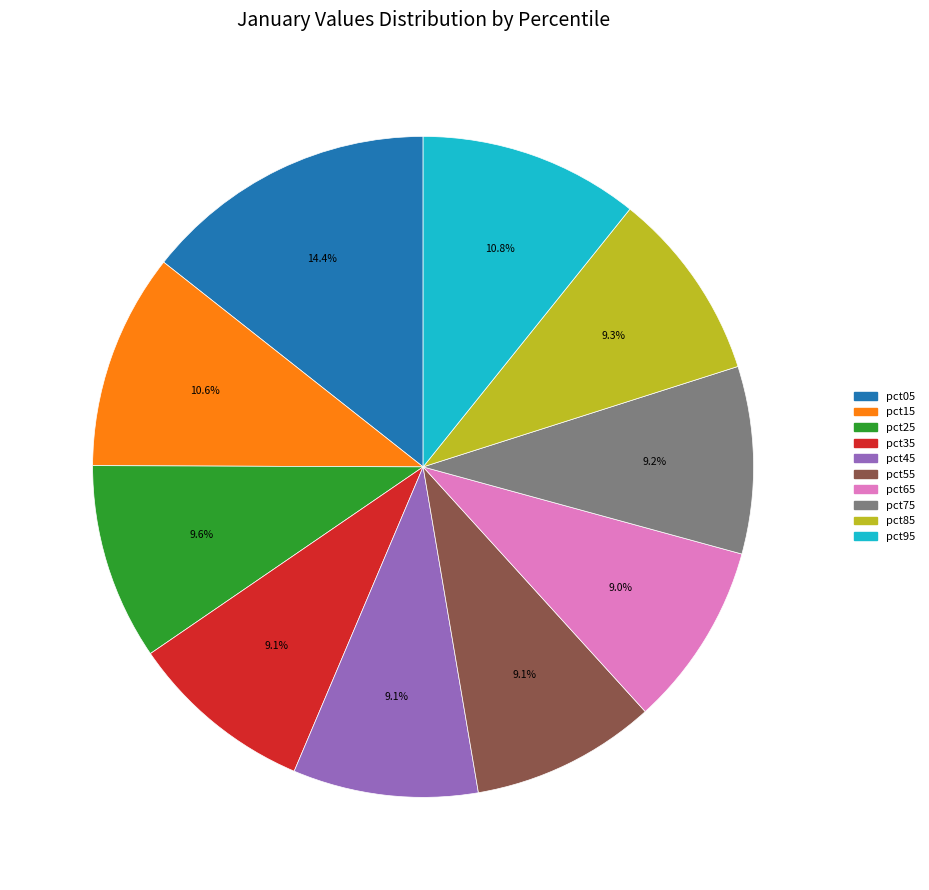

To the nearest percent, what portion does pct65 represent?

9%